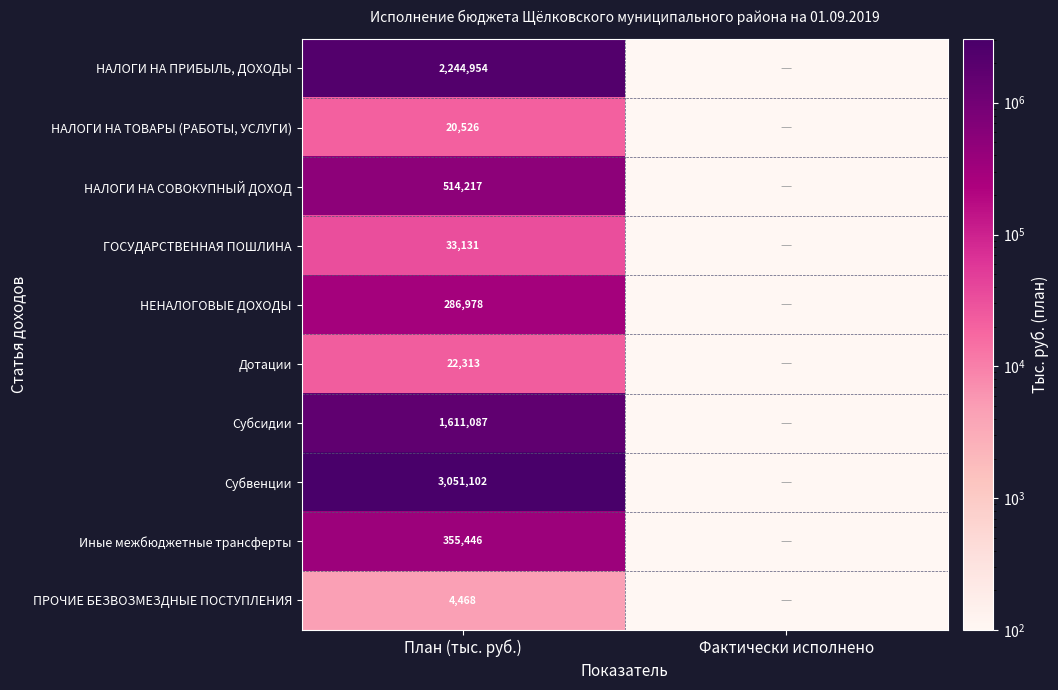

What is the greatest value displayed?

3051102.0